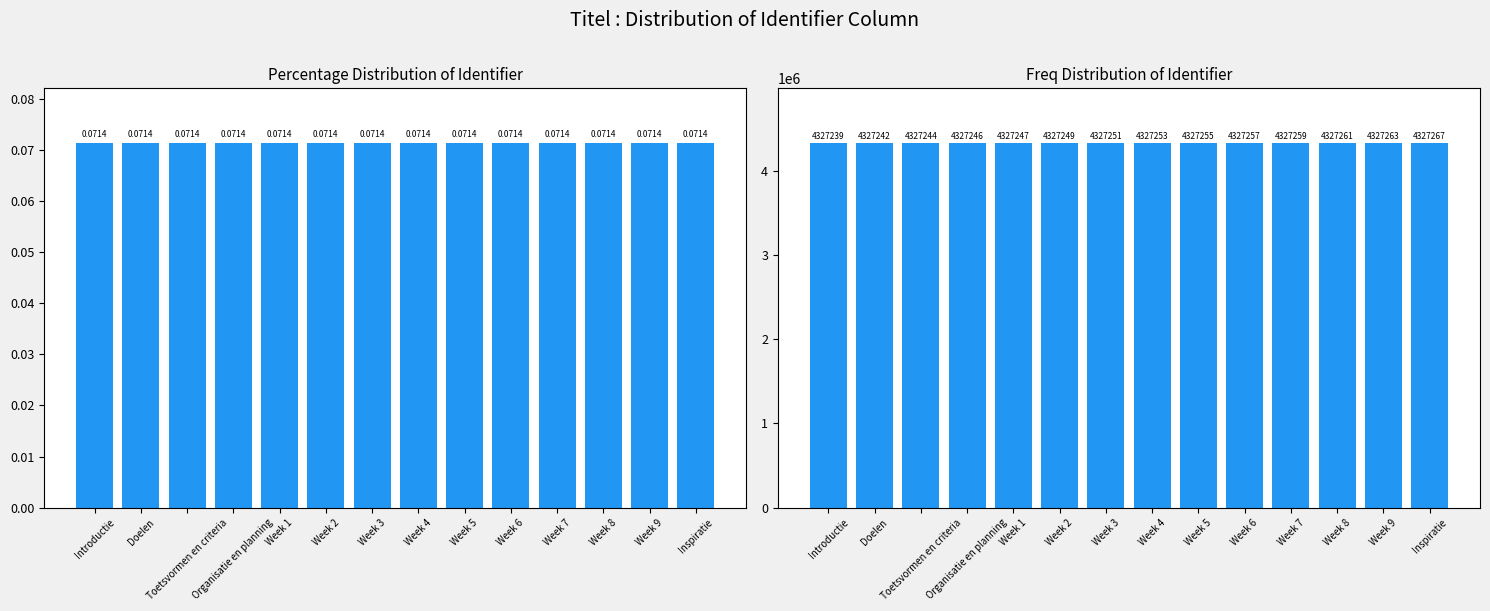

How many groups of bars are there?

14